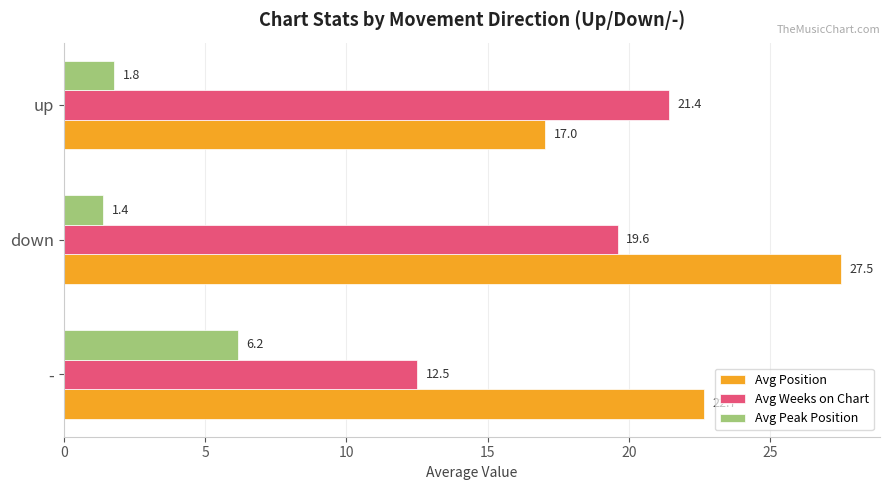

What is the average value of the Avg Peak Position series?

3.1